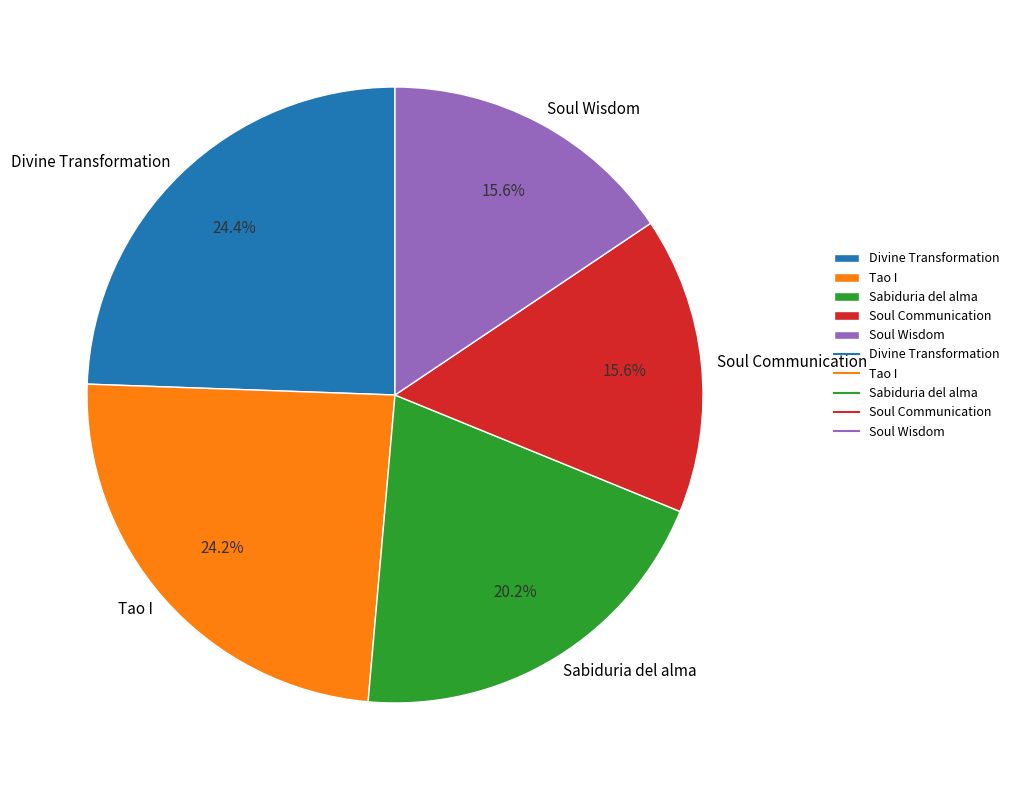

Does any single category account for the majority?

No